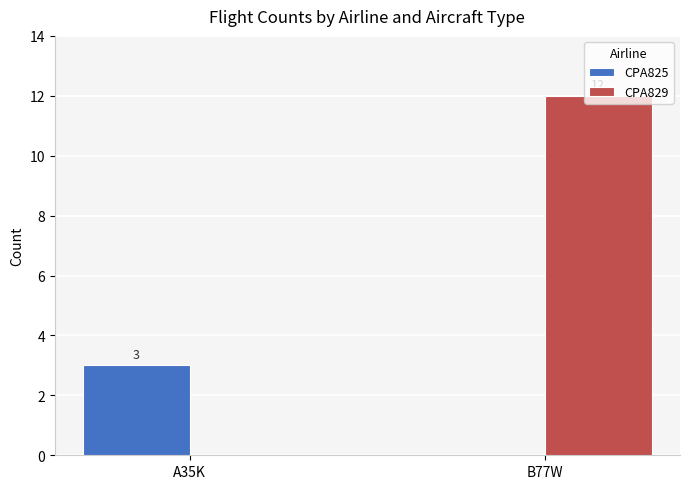

What is the difference between the CPA825 values at A35K and B77W?

3